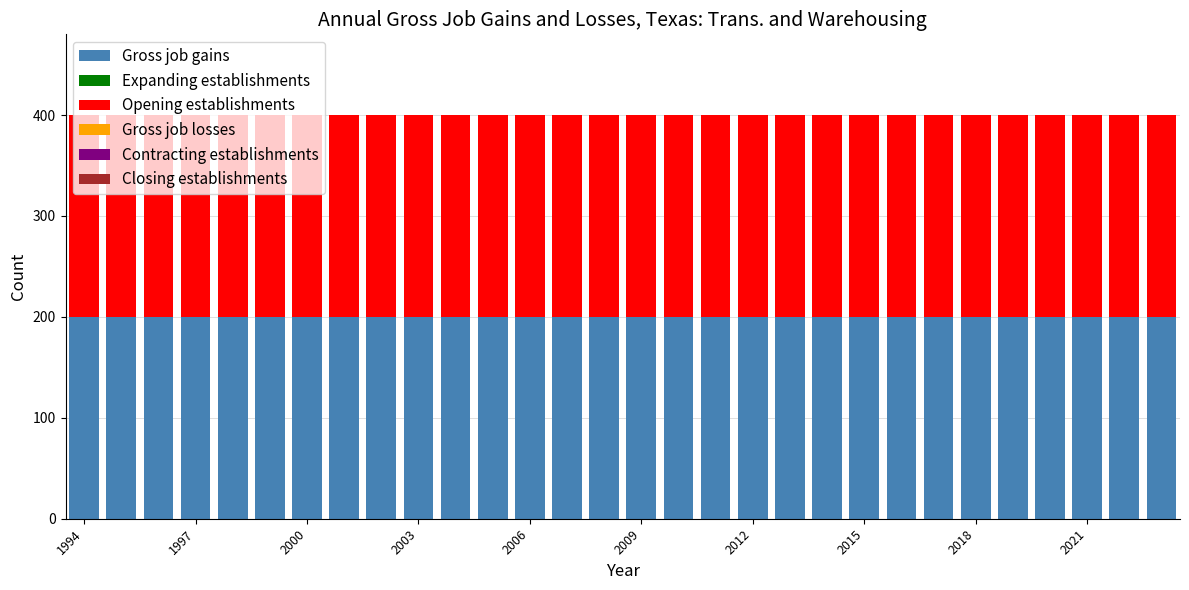

Which series has the largest total across all categories?

Gross job gains